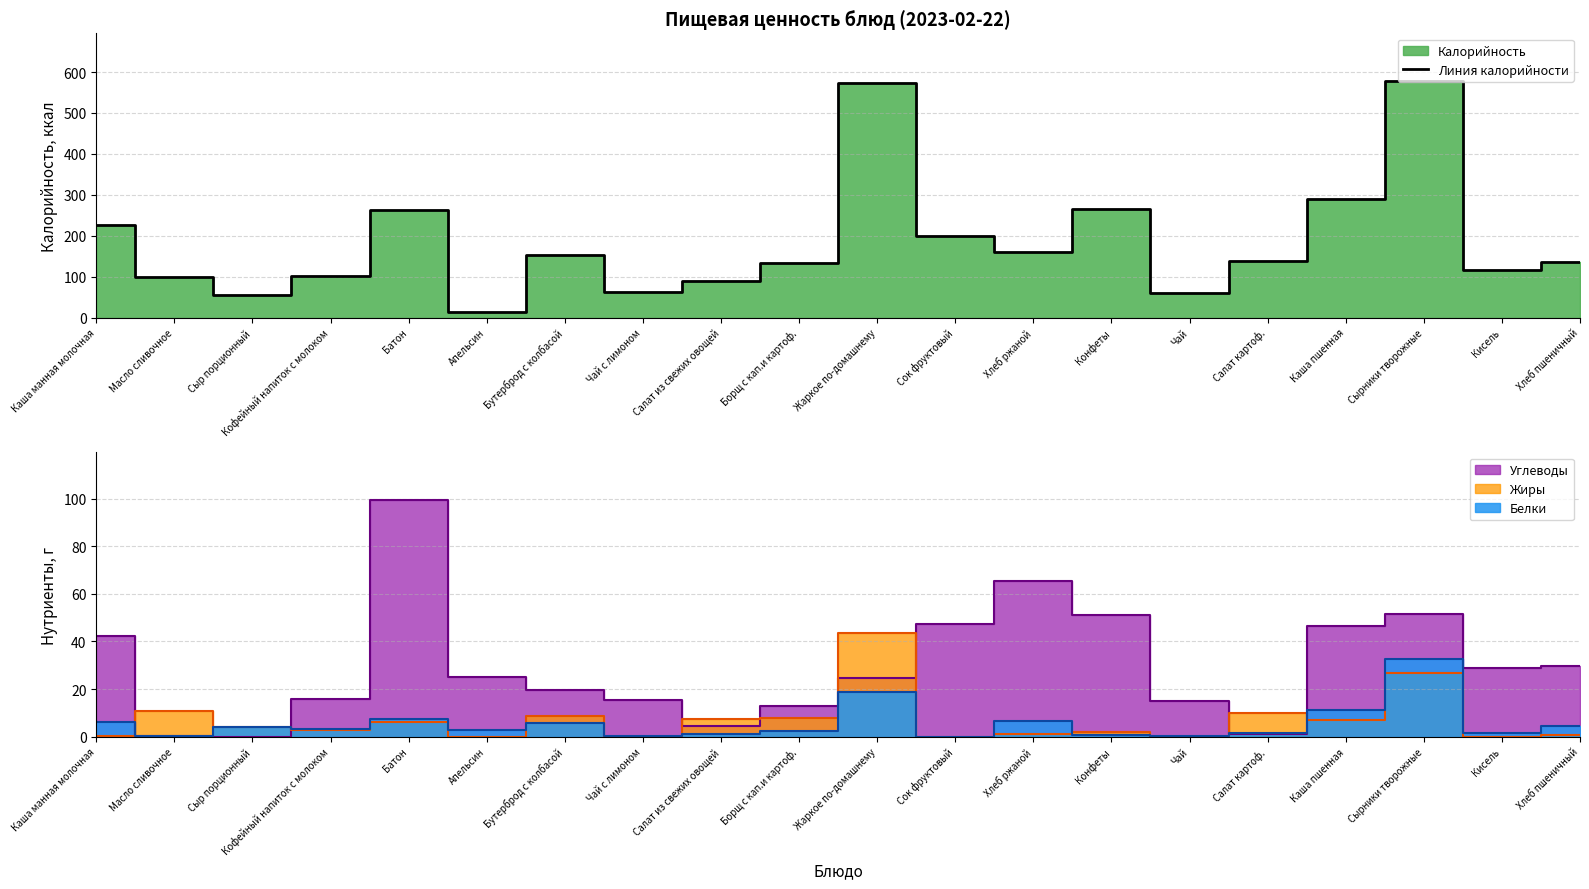

The value of Линия калорийности at Апельсин is 14.0. True or false?

True